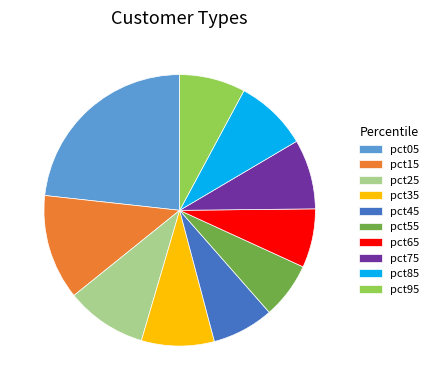

Does pct45 represent more than half of the total?

No